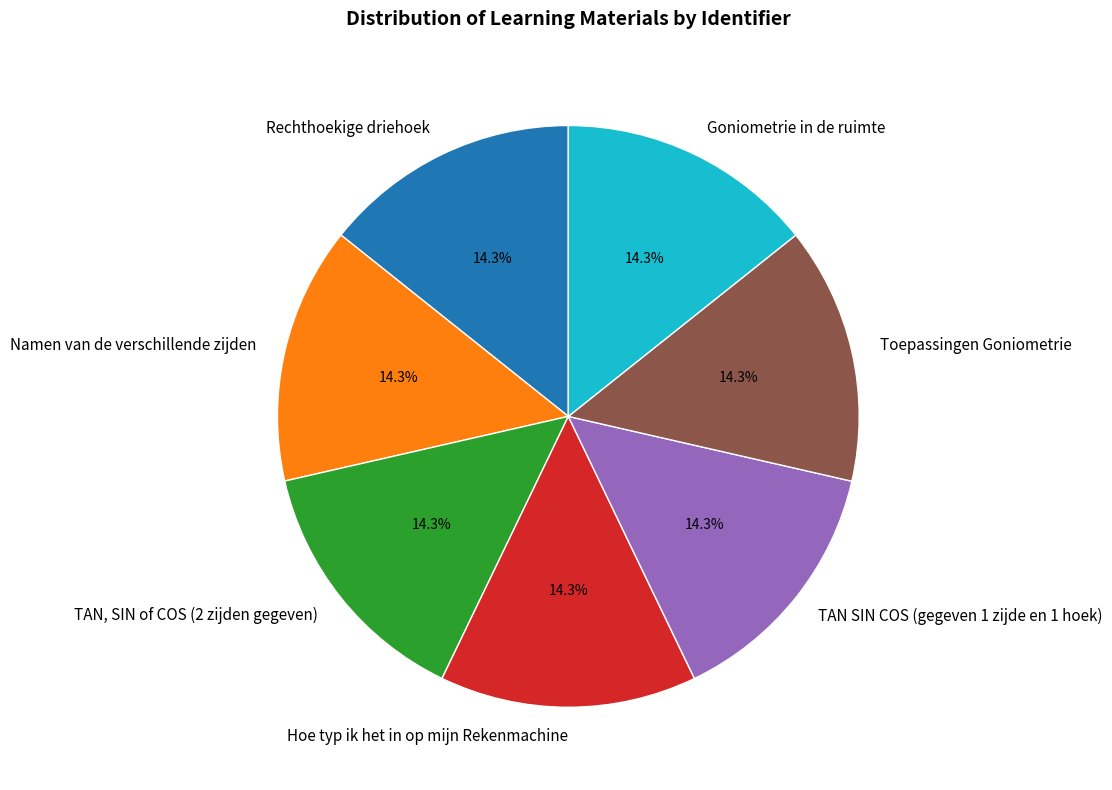

Is there a majority slice in this chart?

No